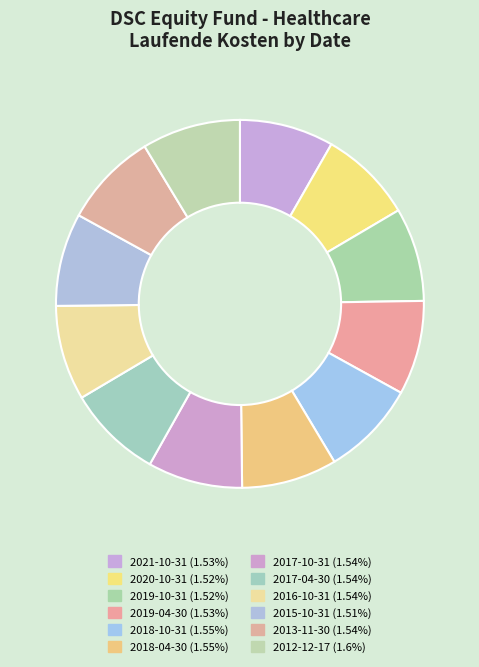

True or false: 2021-10-31 accounts for 17% of the total.

False